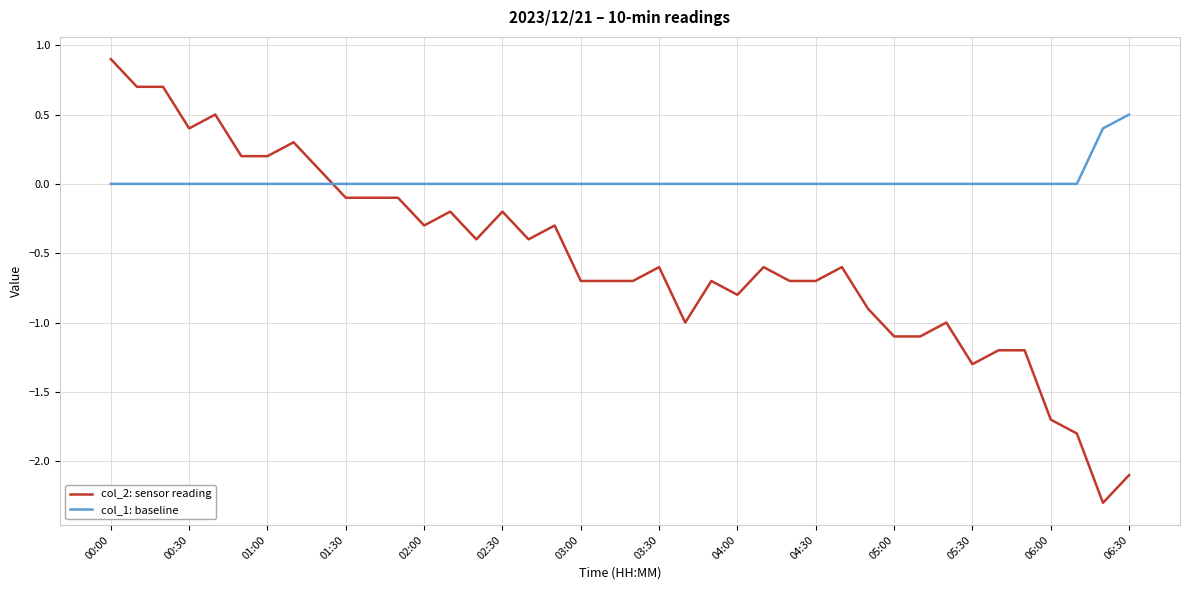

Which series has the largest range (max minus min)?

col_2: sensor reading